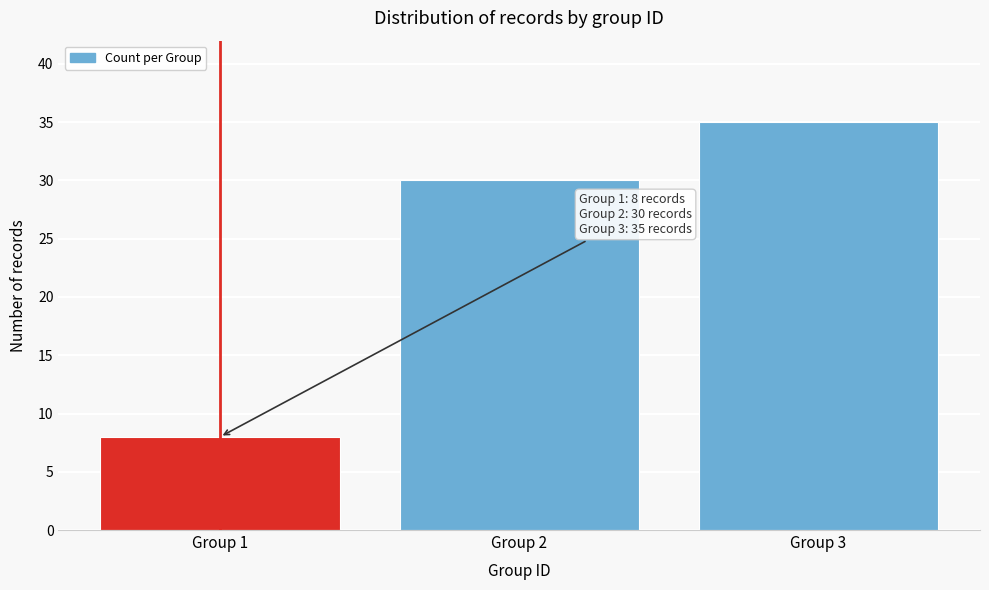

Reading right to left, transcribe all the data shown in this chart.

Group 3=35	Group 2=30	Group 1=8